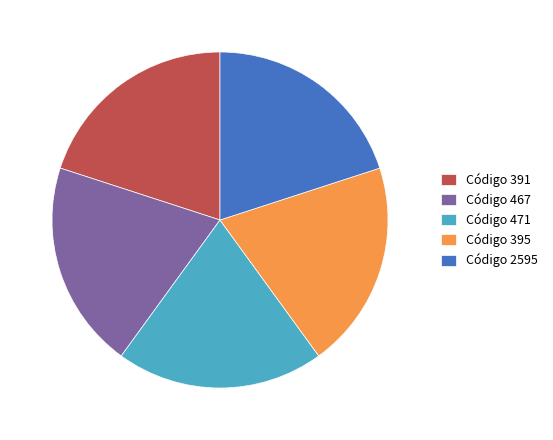

Count the number of slices in the pie.

5